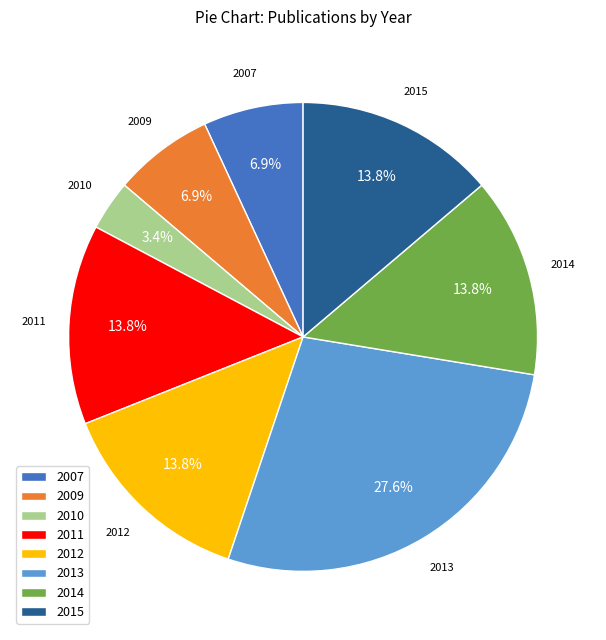

Is there a majority slice in this chart?

No